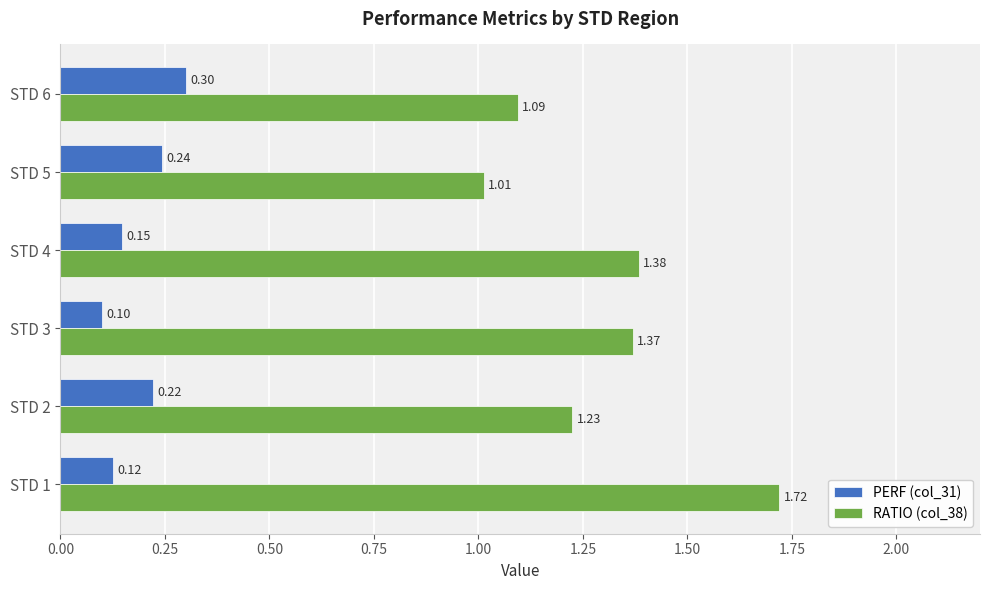

Which series has the largest range (max minus min)?

RATIO (col_38)